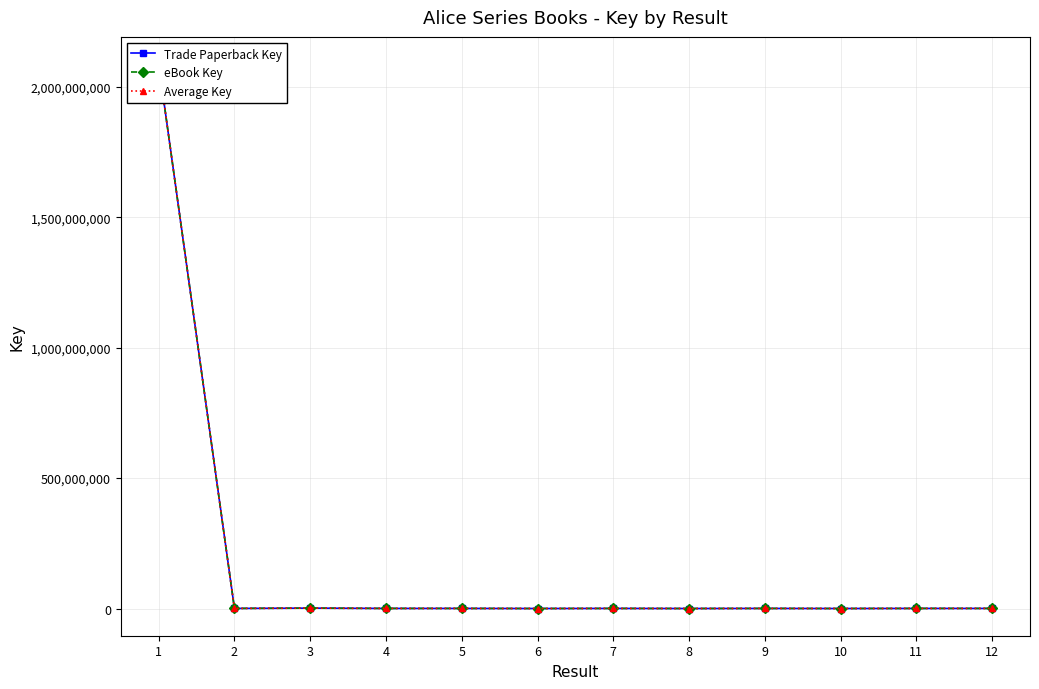

Reading right to left, extract all data points from this chart.

Trade Paperback Key: 332508	332453	6581	332297	5827	335859	6177	335867	335869	1438599	335861	2086675029
eBook Key: 332508	332453	6581	332297	5827	335859	6177	335867	335869	1438599	335861	2086675029
Average Key: 332508	332453	6581	332297	5827	335859	6177	335867	335869	1438599	335861	2086675029